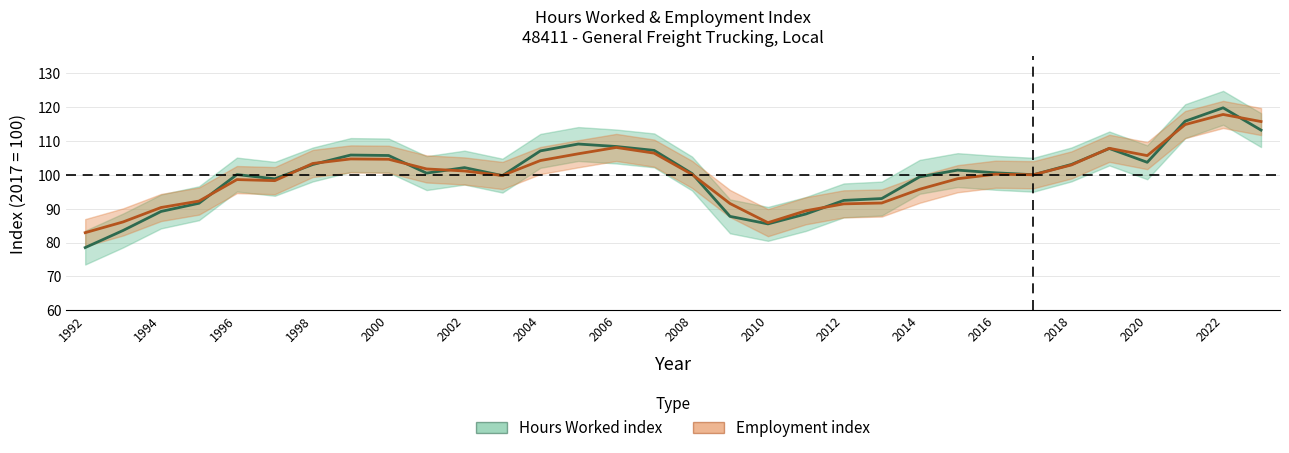

What is the difference between the highest and lowest values at 1992?

4.4